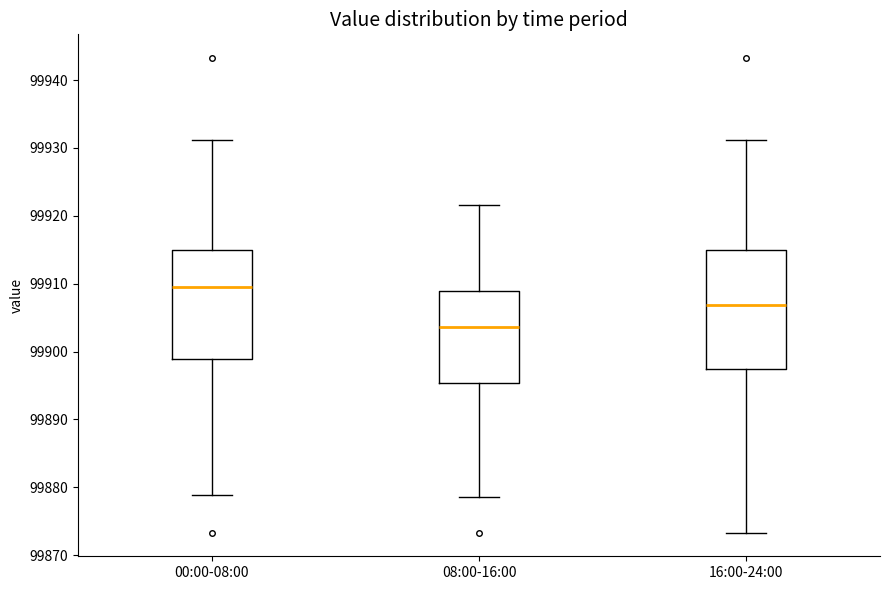

Comparing the boxes themselves (not the whiskers), which one is the tallest?

16:00-24:00